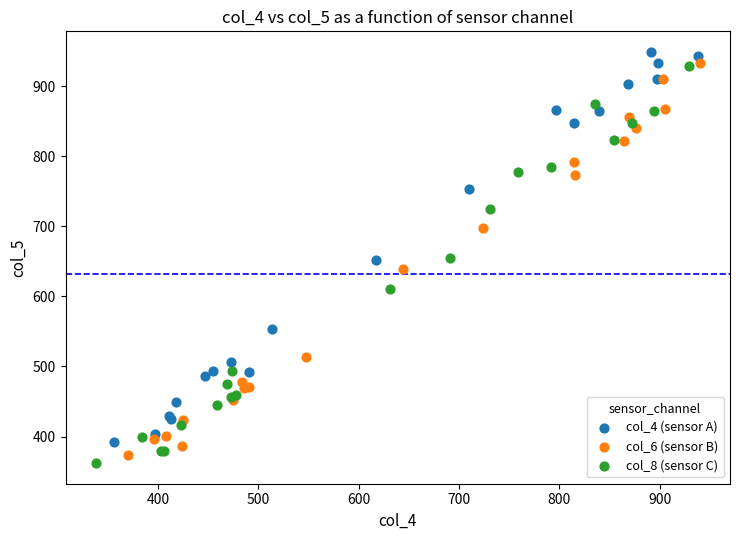

Which series reaches the minimum Y coordinate?

col_8 (sensor C)